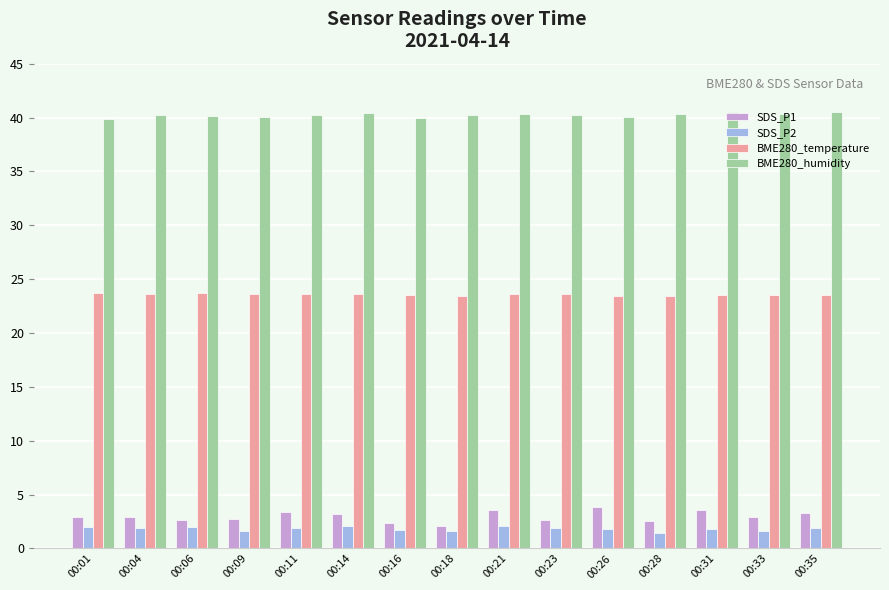

Read the BME280_humidity value at 00:33.

40.3